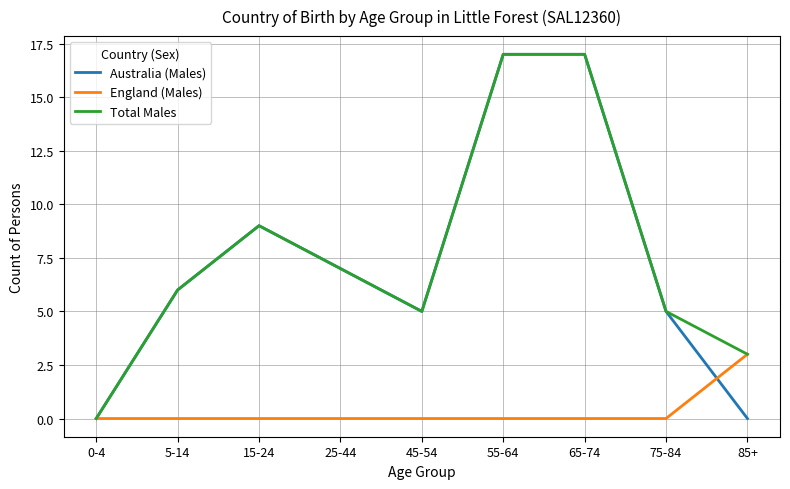

Does the chart display data point markers on the line(s)?

No